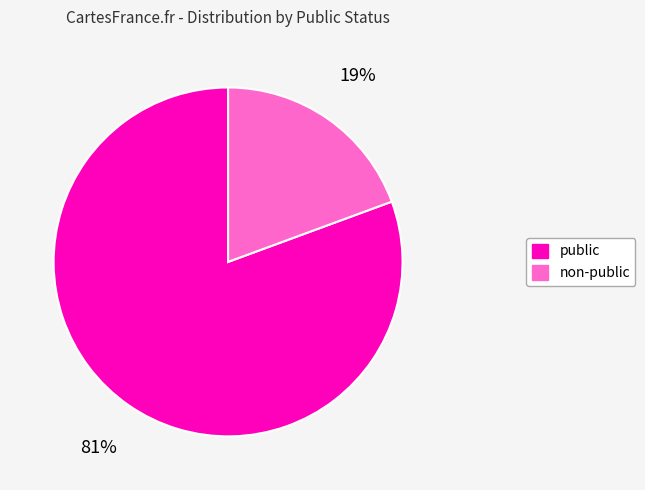

To the nearest percent, what is the average slice percentage?

50%